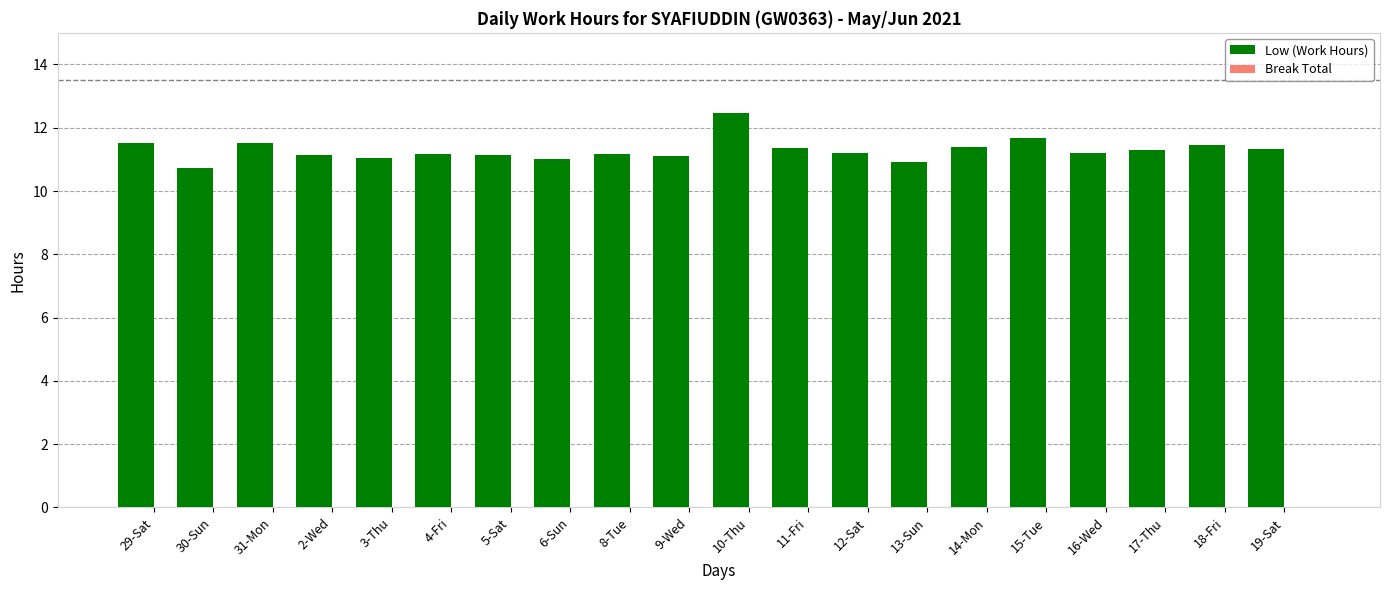

How many bars are there in total?

20